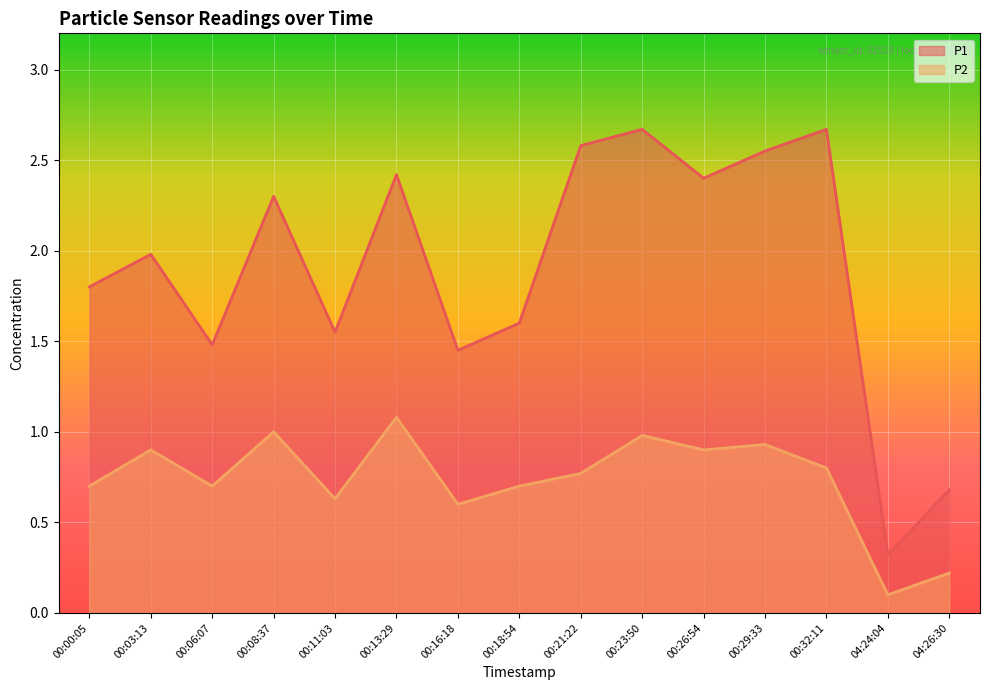

Which series changed the most between 00:11:03 and 00:16:18?

P1